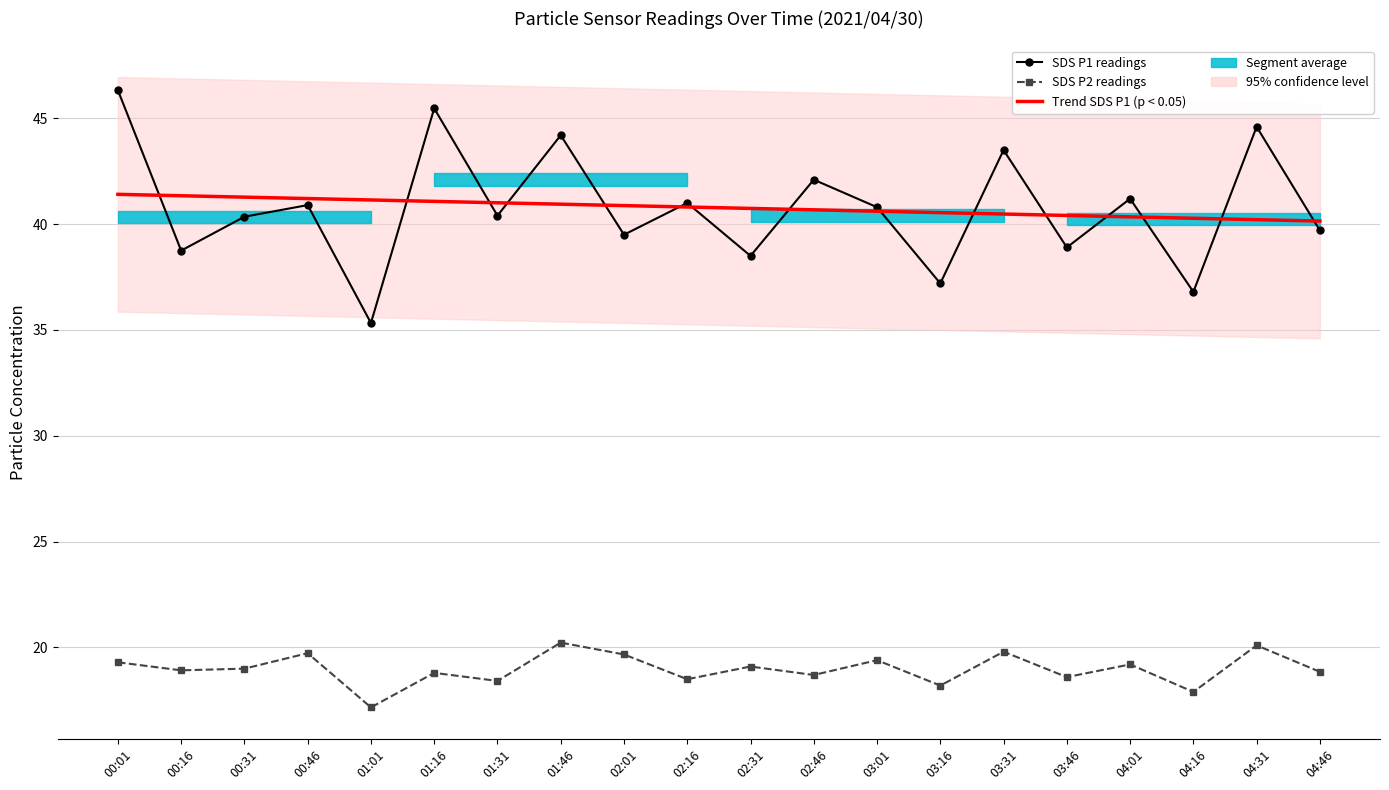

What is the label of the 3rd point from the right?

04:16